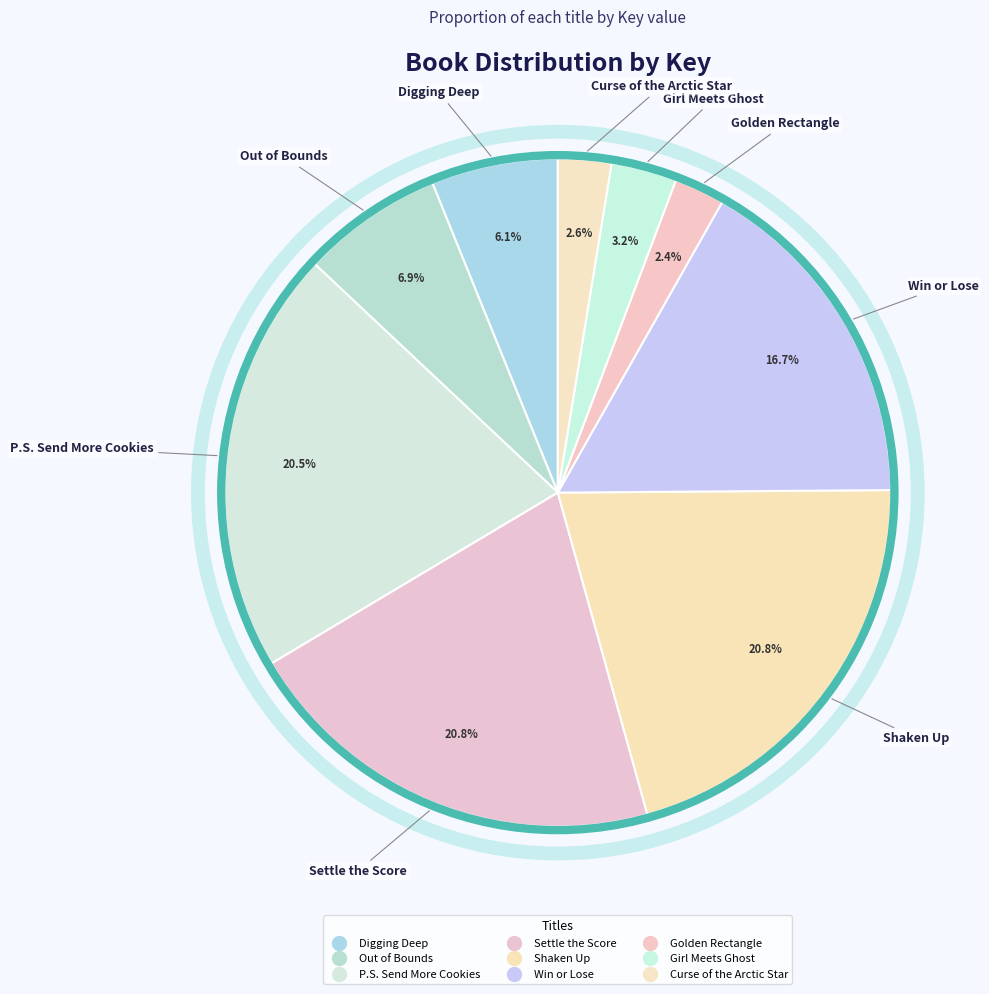

Is the sum of Win or Lose and Out of Bounds greater than half?

No